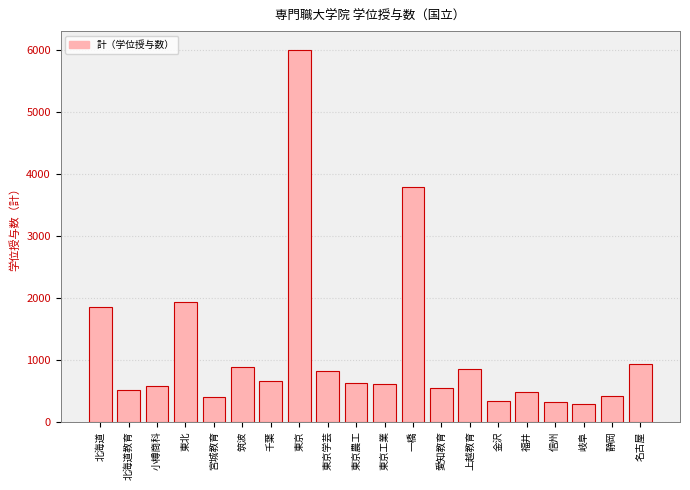

How many bars are there in total?

20